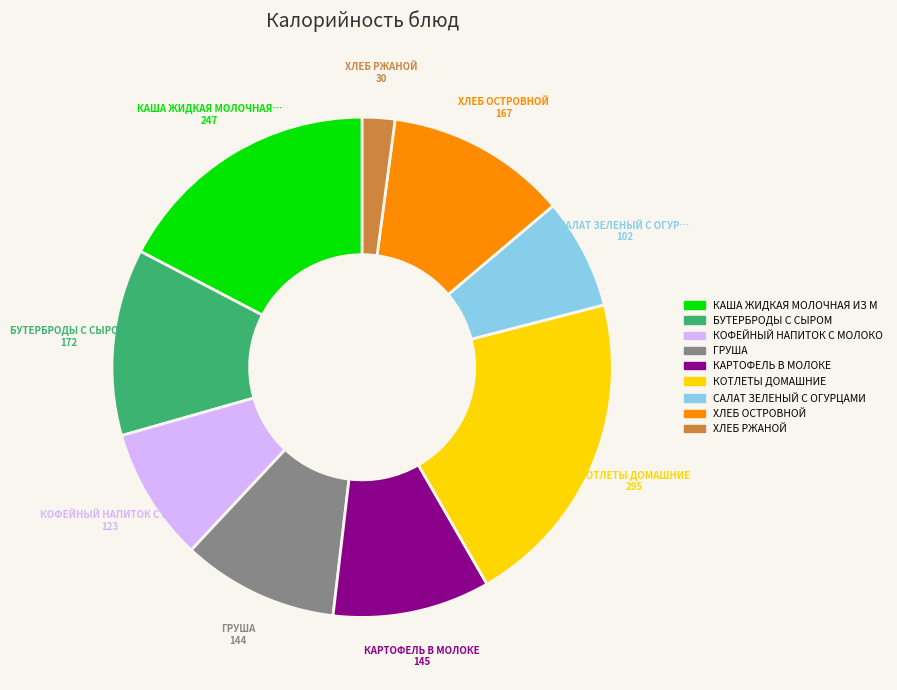

Does any single category account for the majority?

No